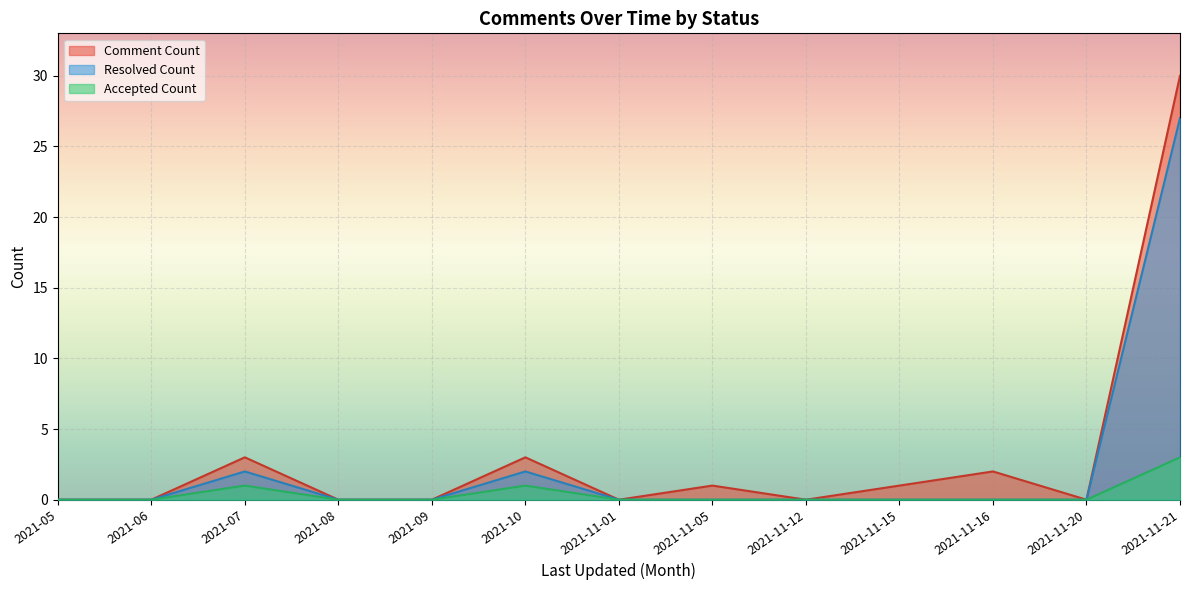

What position from the right is 2021-08?

10